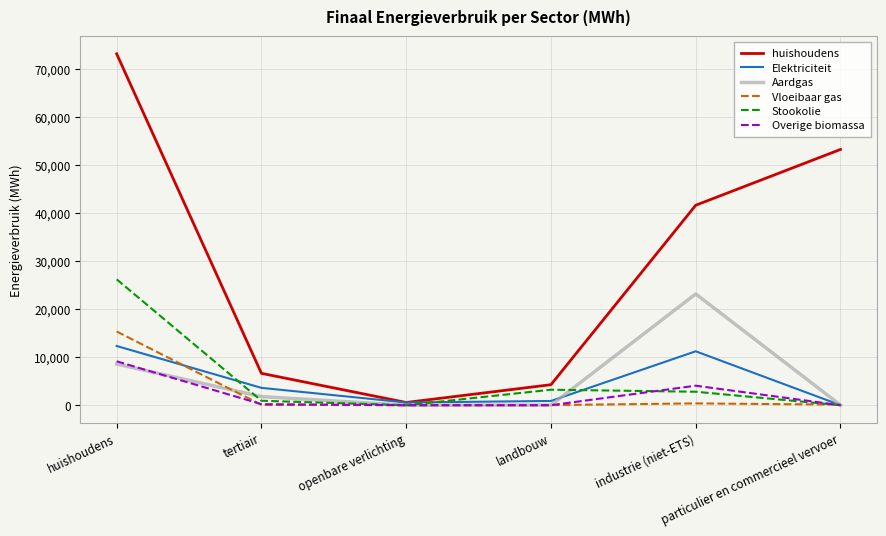

What is the sum of the Vloeibaar gas values at huishoudens and openbare verlichting?

15355.0